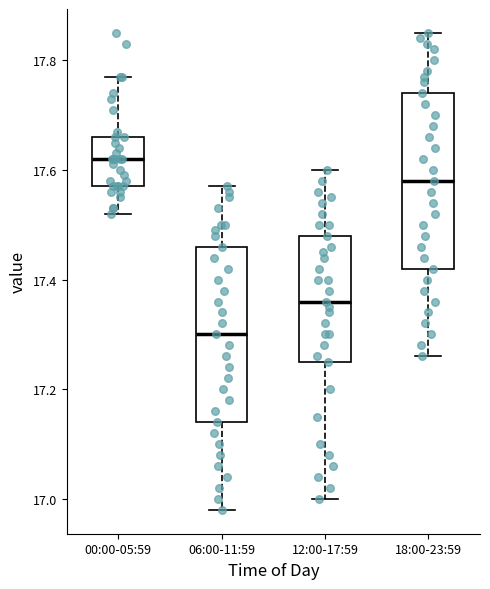

Reading left to right, read every box against the y-axis: the position of its median line, the range the box covers, and the ends of its whiskers. The values are not printed on the chart, so give them approximately, as read against the axis.

00:00-05:59: median 17.62, box 17.58 to 17.66, whiskers 17.52 to 17.78
06:00-11:59: median 17.30, box 17.14 to 17.46, whiskers 16.98 to 17.58
12:00-17:59: median 17.36, box 17.26 to 17.48, whiskers 17.00 to 17.60
18:00-23:59: median 17.58, box 17.42 to 17.74, whiskers 17.26 to 17.86